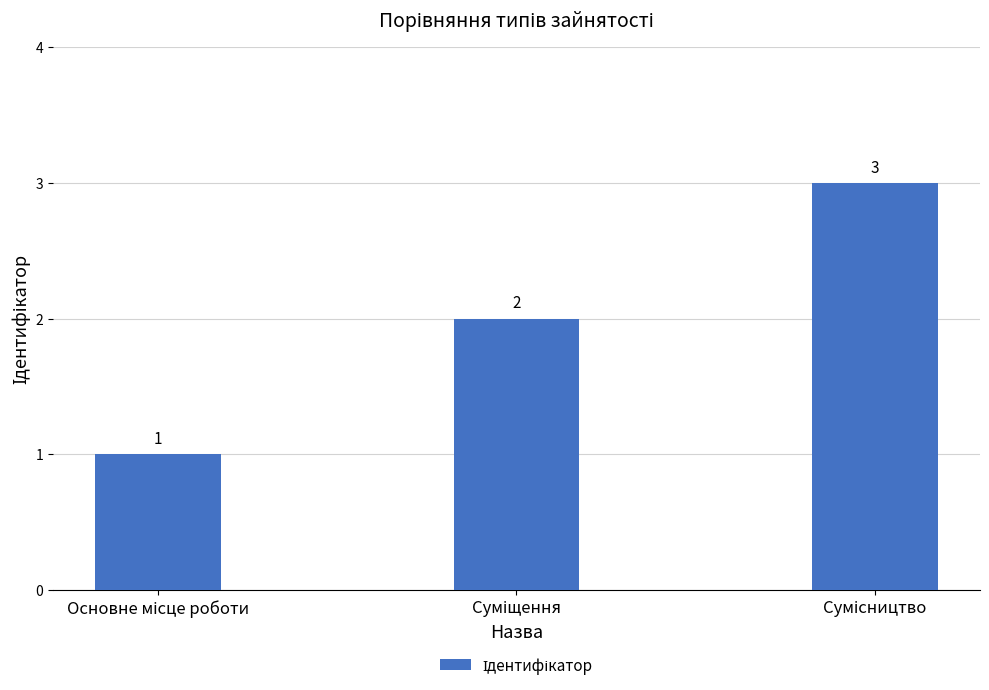

What is the value of the 3rd bar from the left?

3